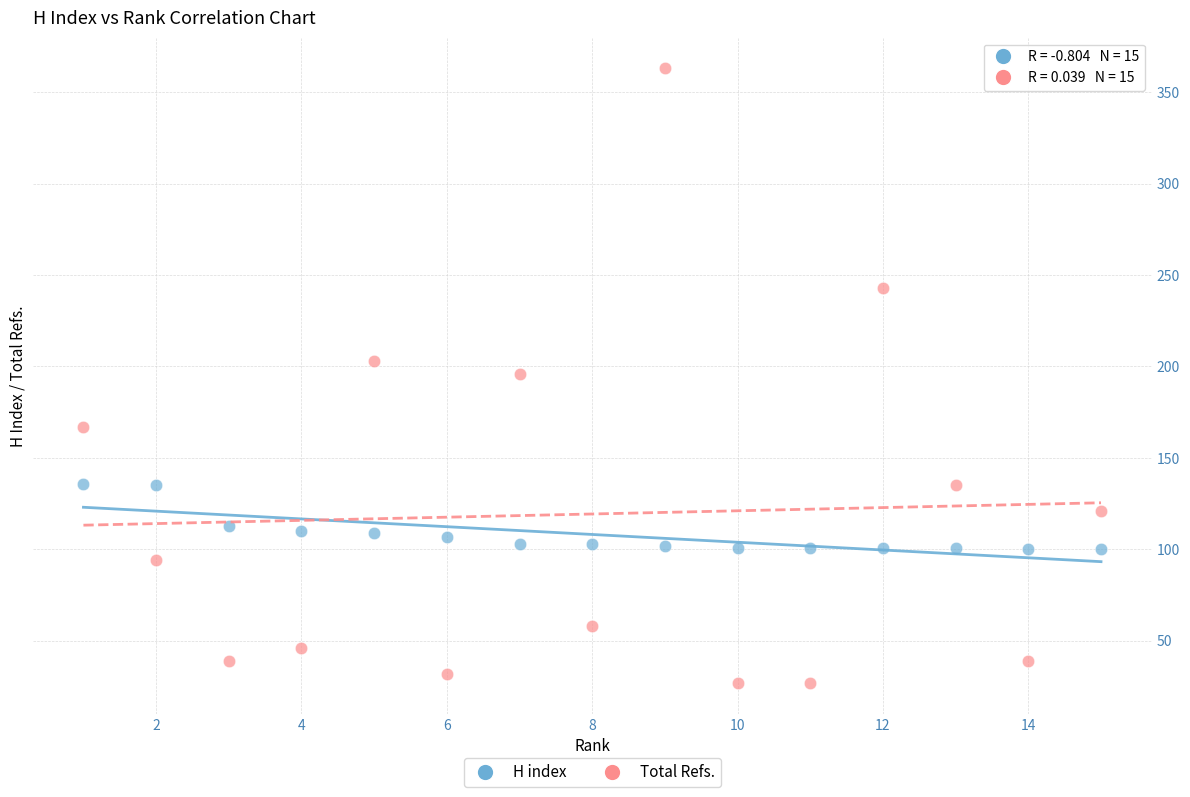

Across all data points, what is the range of Y values (max minus min)?

336